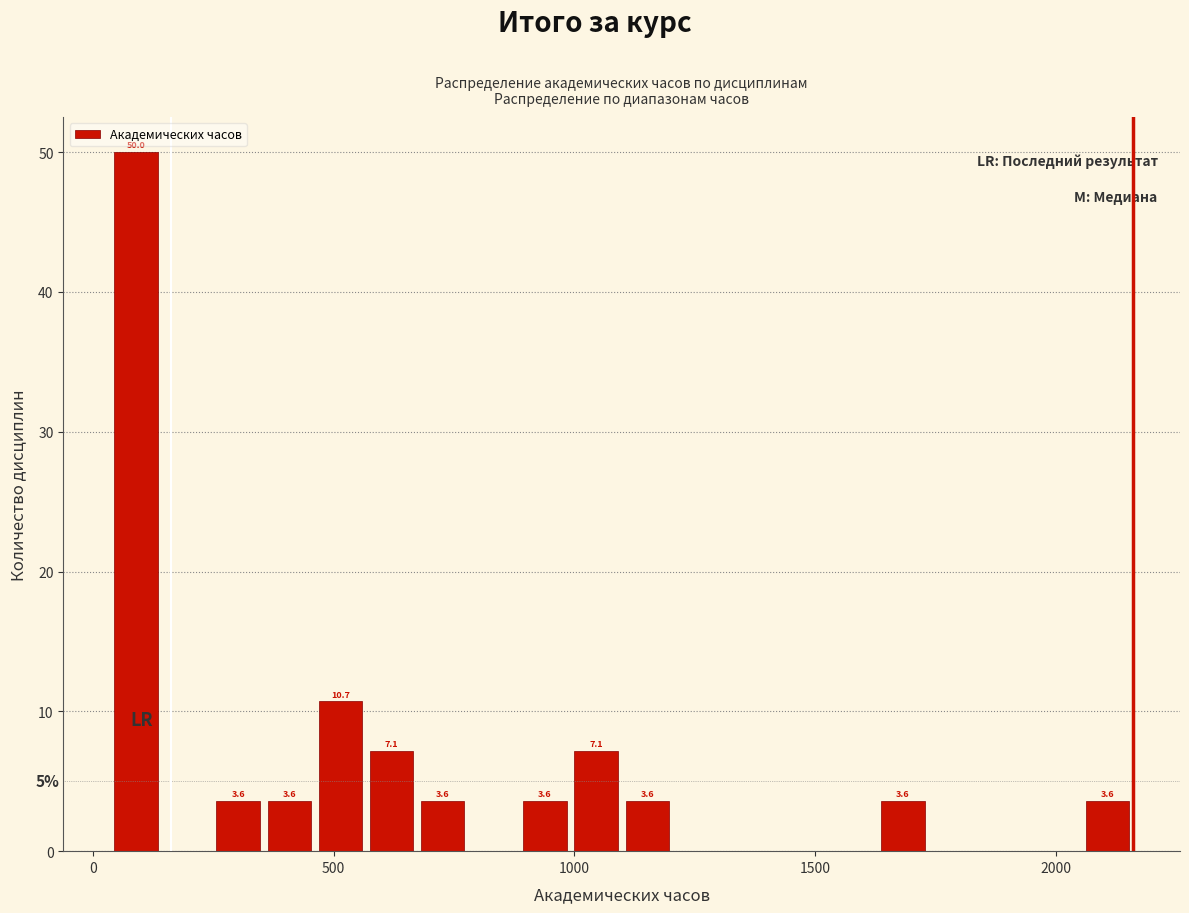

Read against the x-axis, roughly where is the centre of the tallest bar?

100